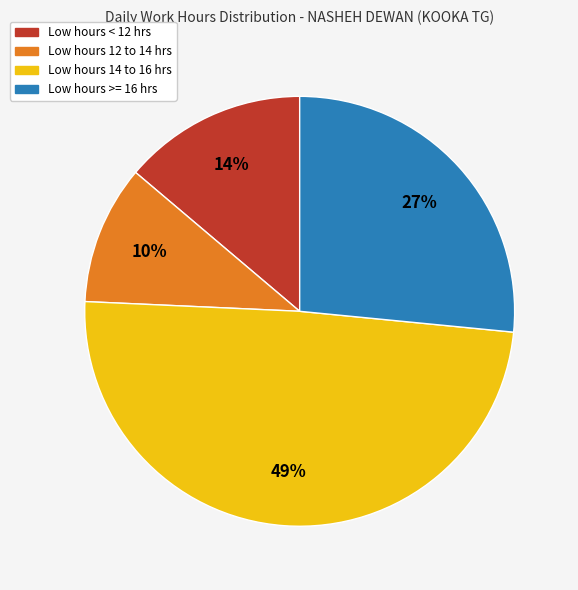

Is there a majority slice in this chart?

No